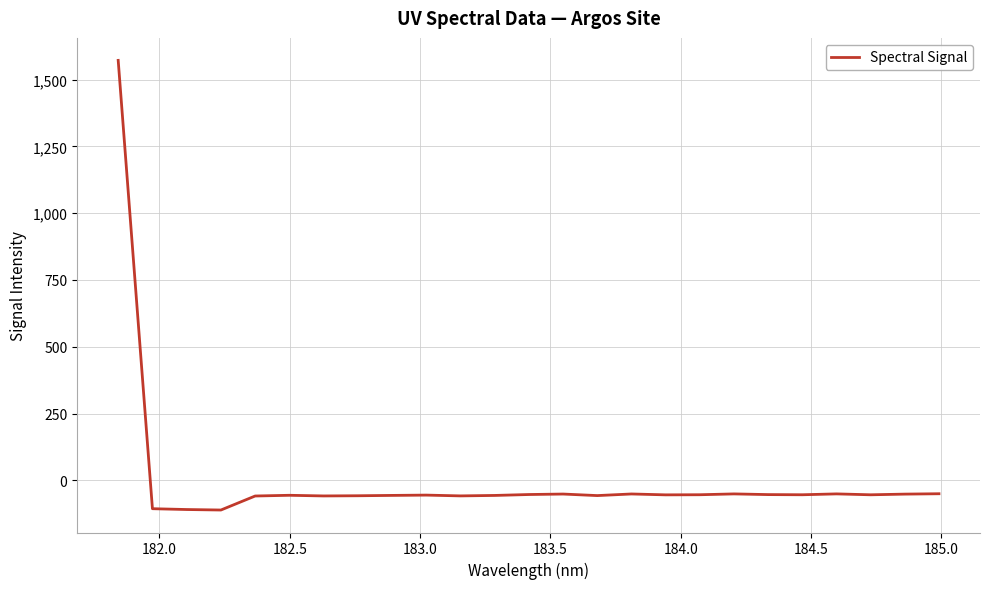

What is the difference between the maximum and minimum values?

1682.6